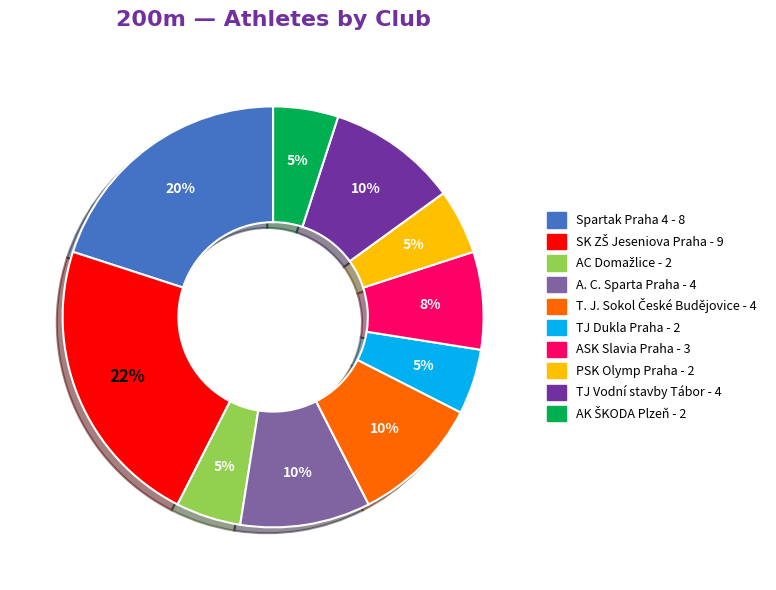

Does any single category account for the majority?

No